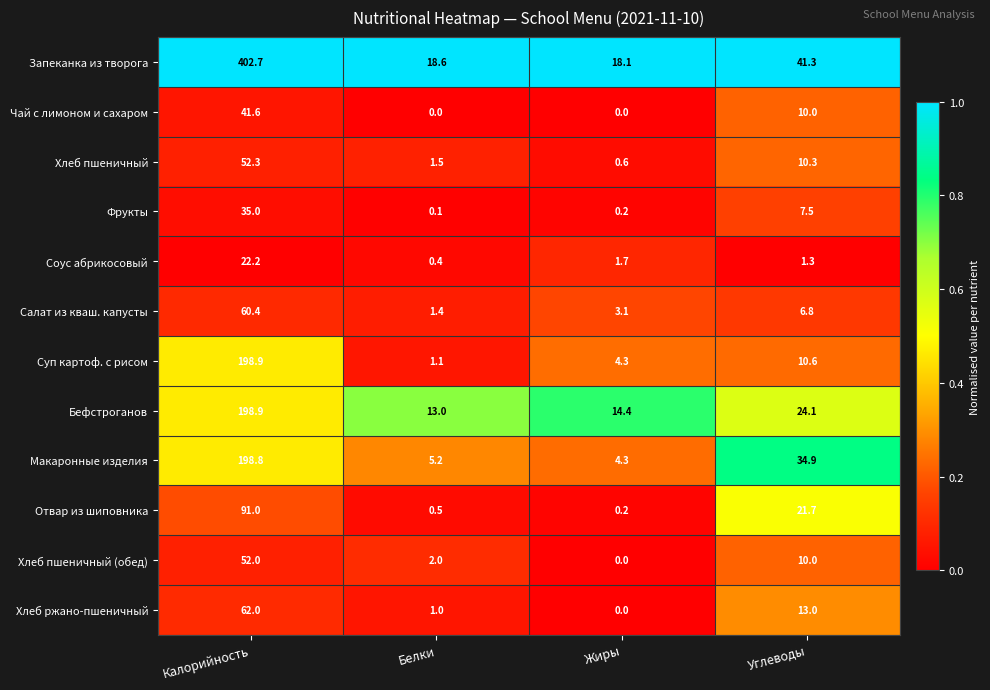

Rank the categories by Салат из кваш. капусты value from highest to lowest.

Калорийность, Углеводы, Жиры, Белки